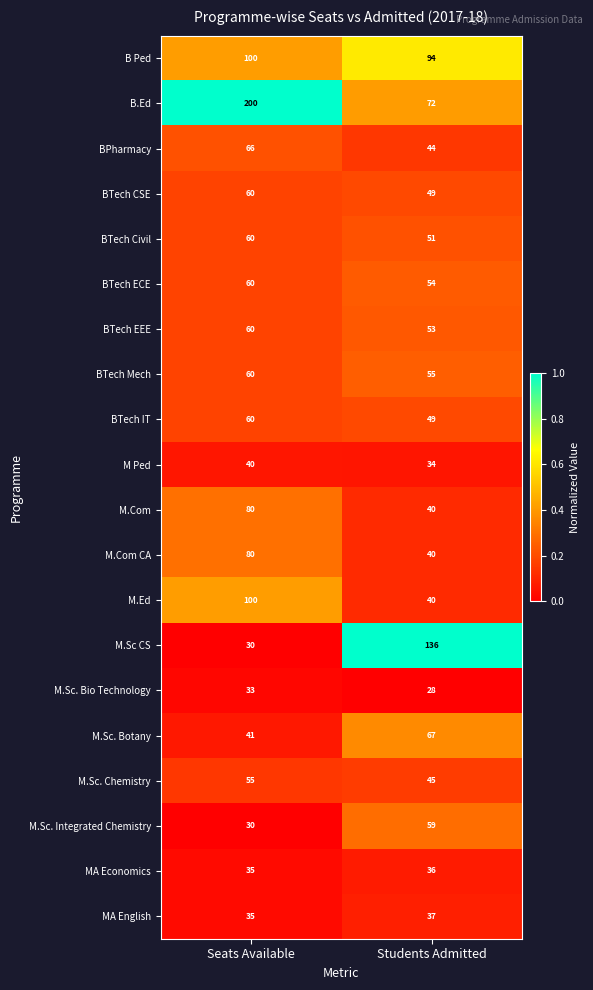

Where is BTech IT nearest to the value 54?

Students Admitted